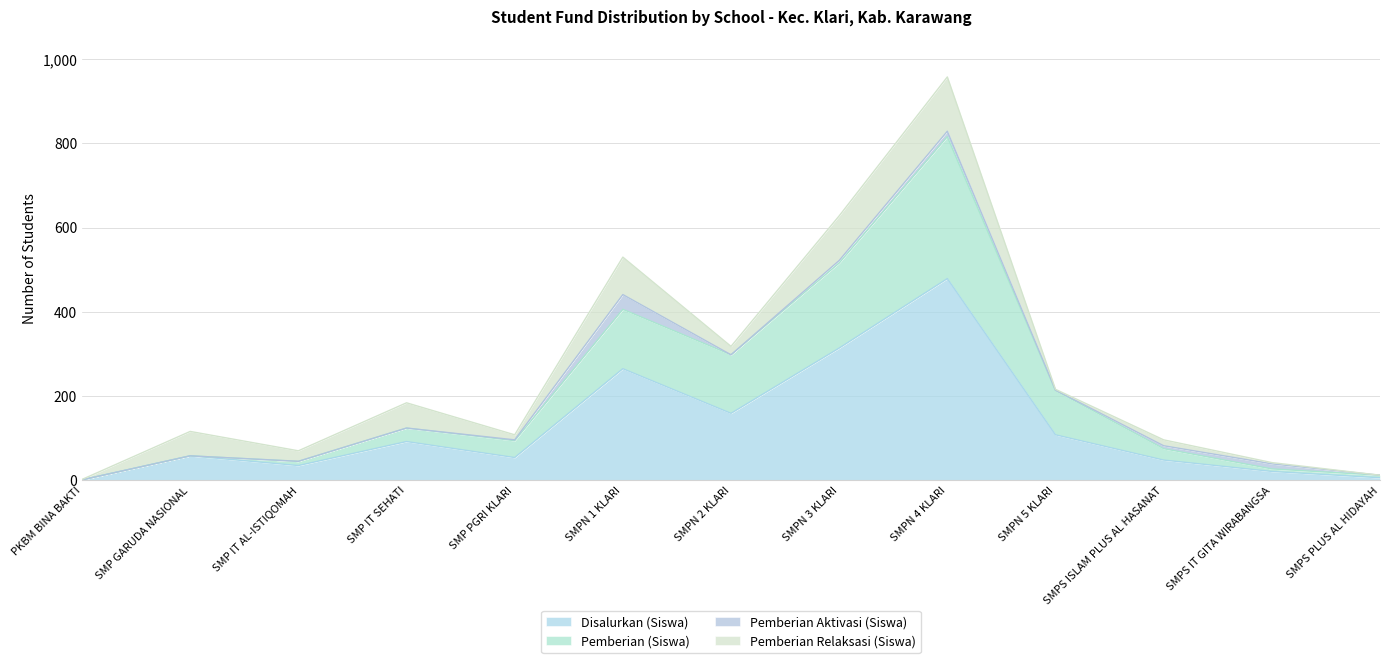

At which category is the sum across all series the highest?

SMPN 4 KLARI